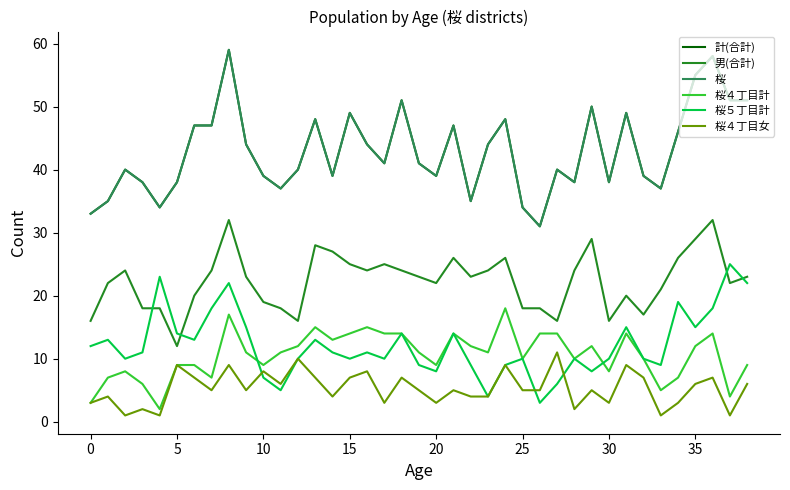

What is the average value of the 計(合計) series?

43